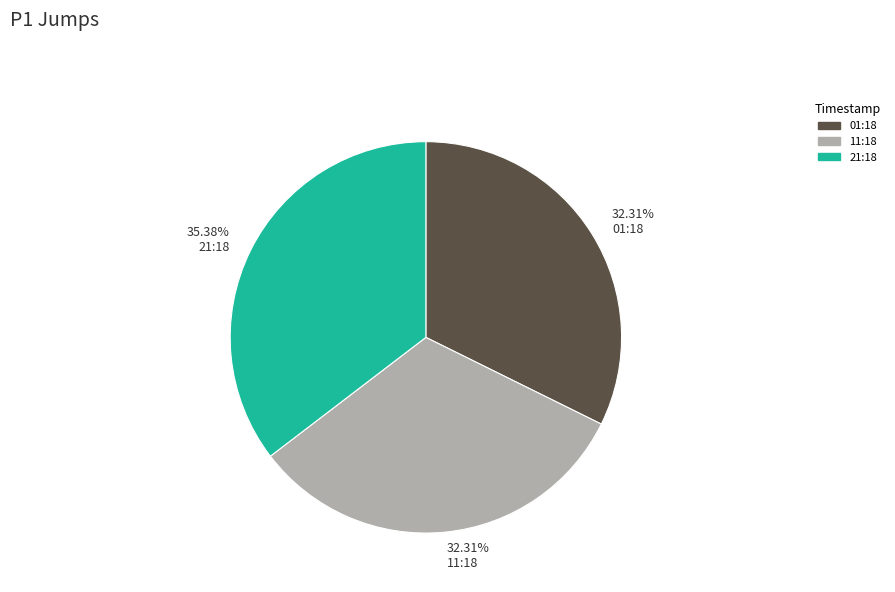

To the nearest percent, what is the average slice percentage?

33%